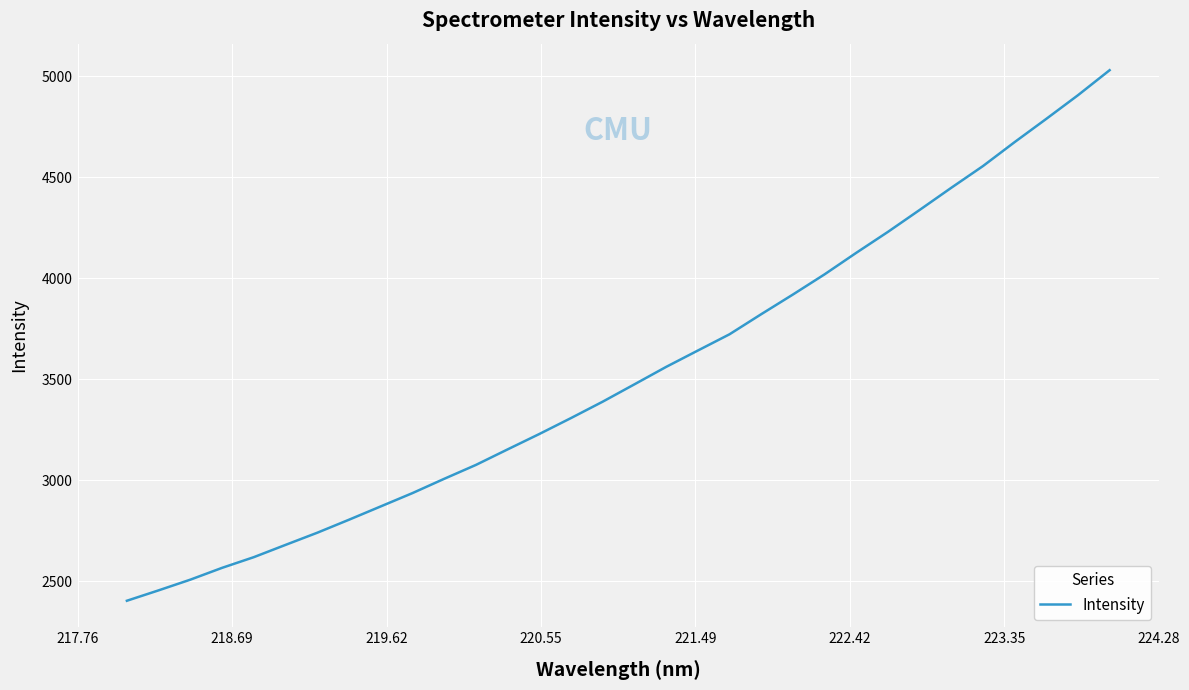

What is the greatest value displayed?

5030.2